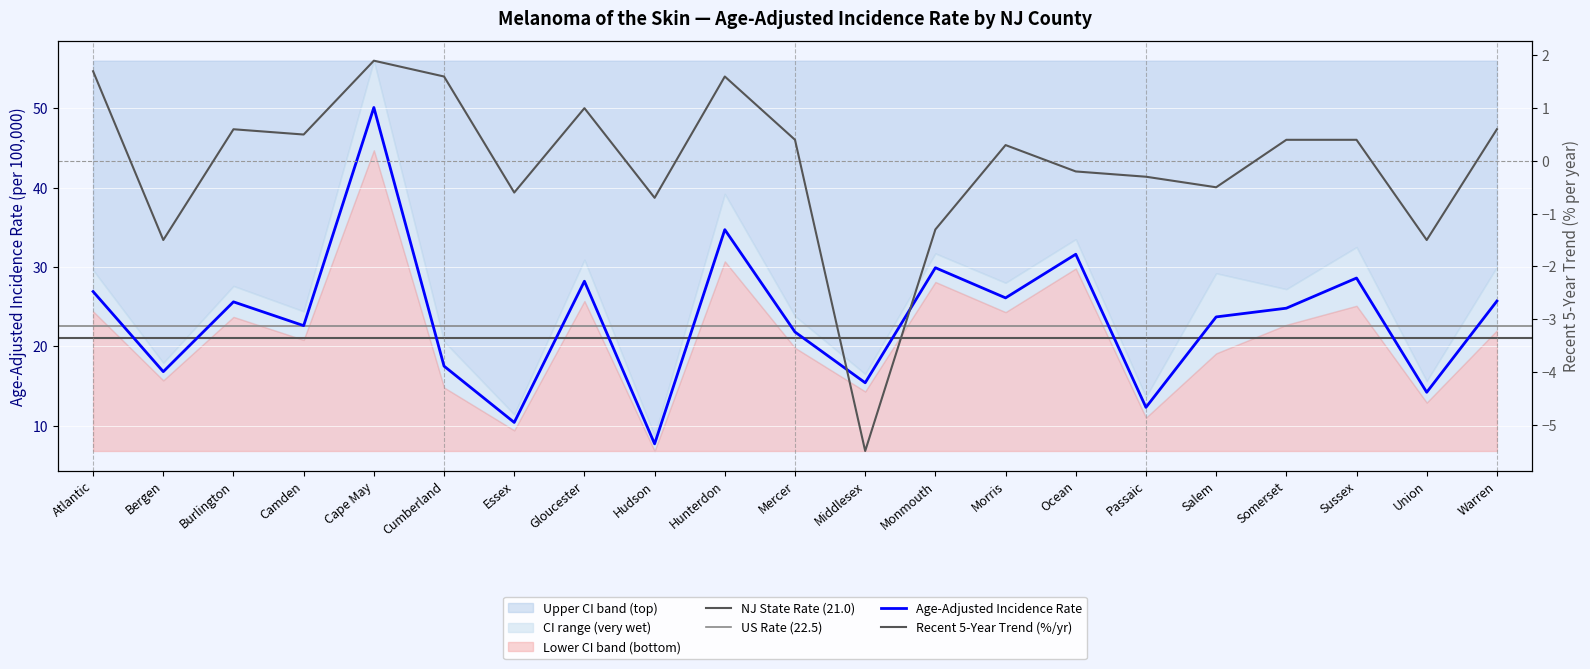

What is the difference between the highest and lowest values at Salem?

24.2